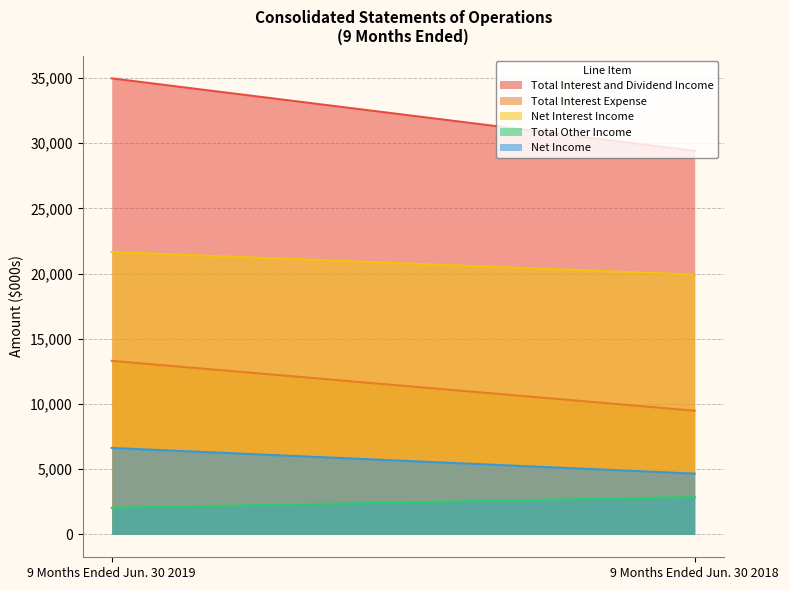

What is the lowest value of the Net Income series?

4664.0